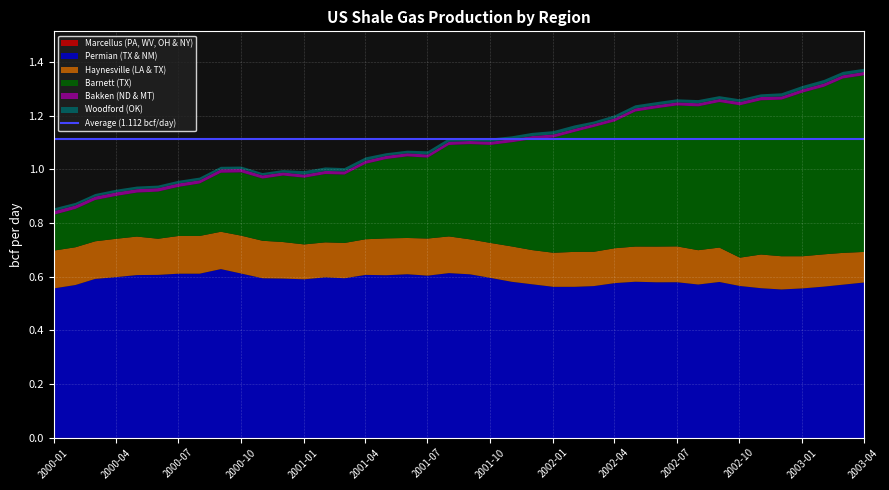

True or false: Woodford (OK) and Bakken (ND & MT) cross at least once.

True